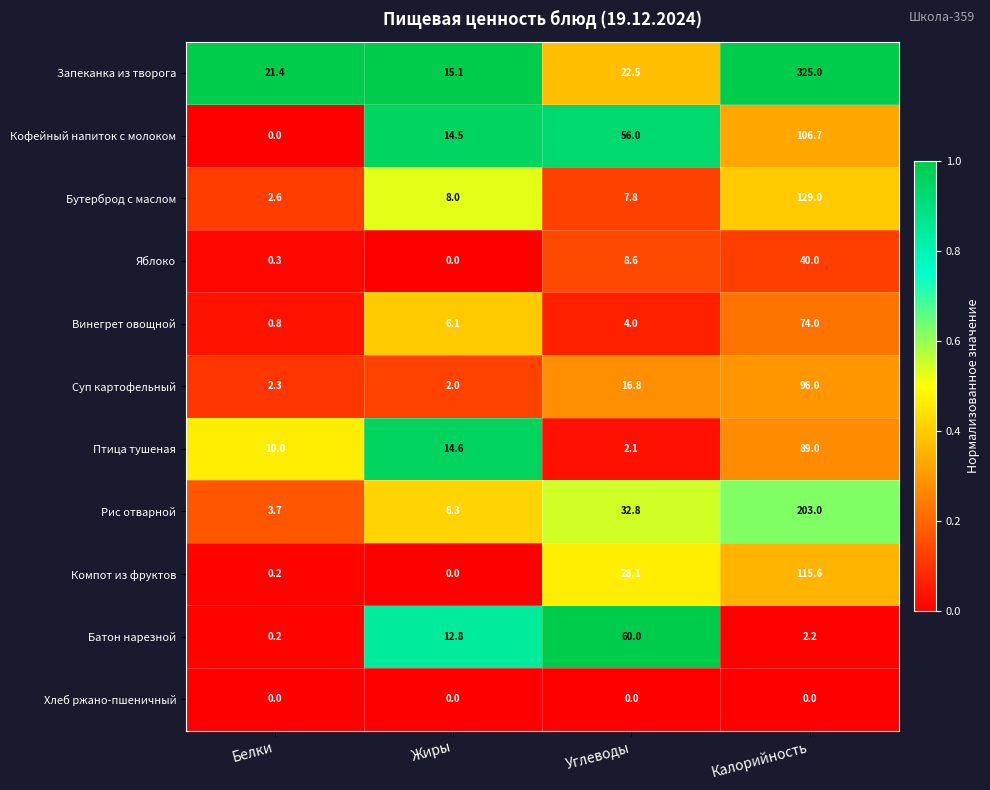

What is the difference between the second highest and second lowest values in the Яблоко series?

8.3